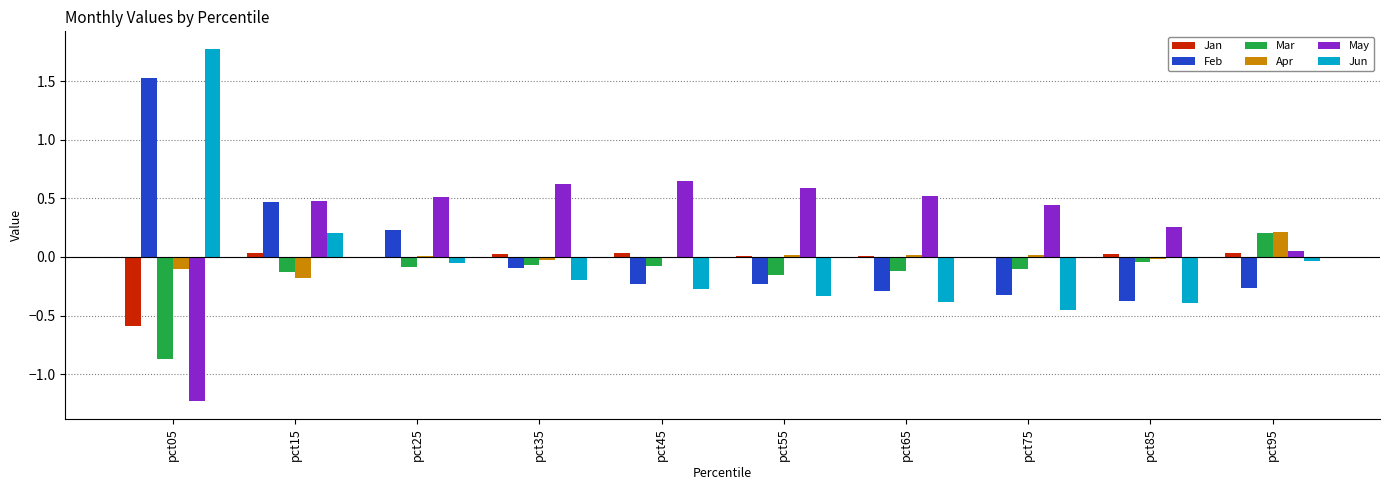

What is the sum of all May values?

2.9